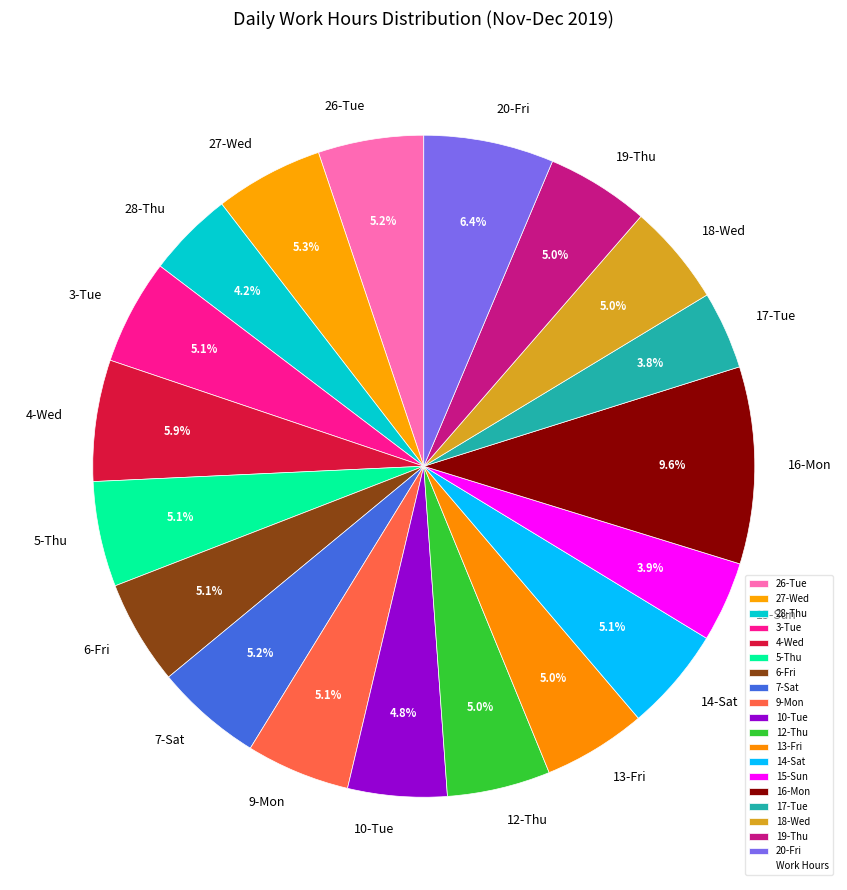

How many segments does this pie chart have?

19